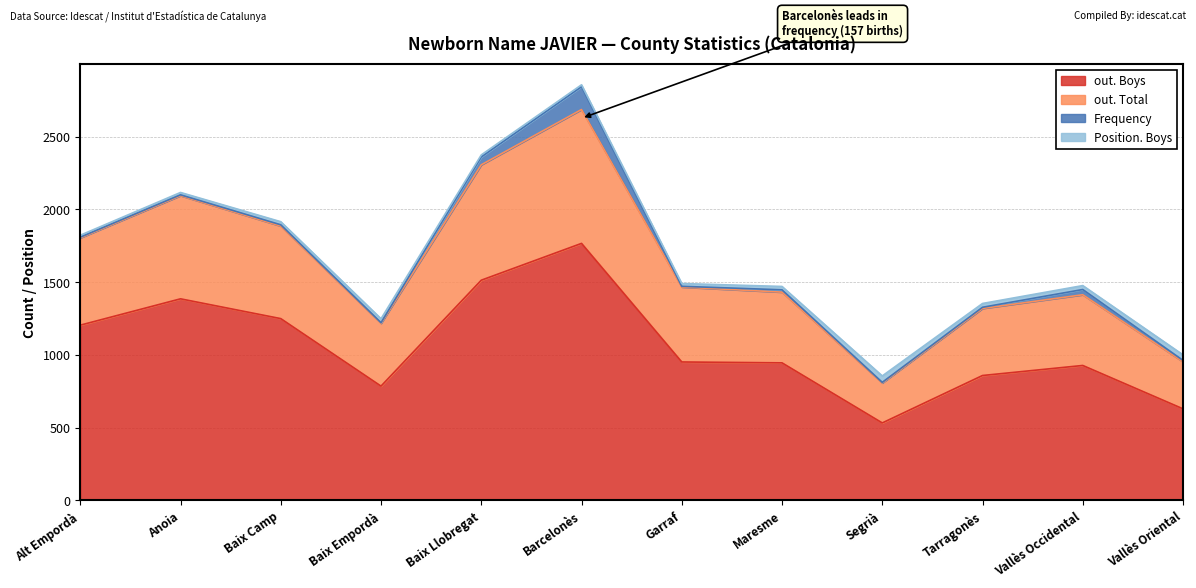

What is the minimum value for out. Boys?

533